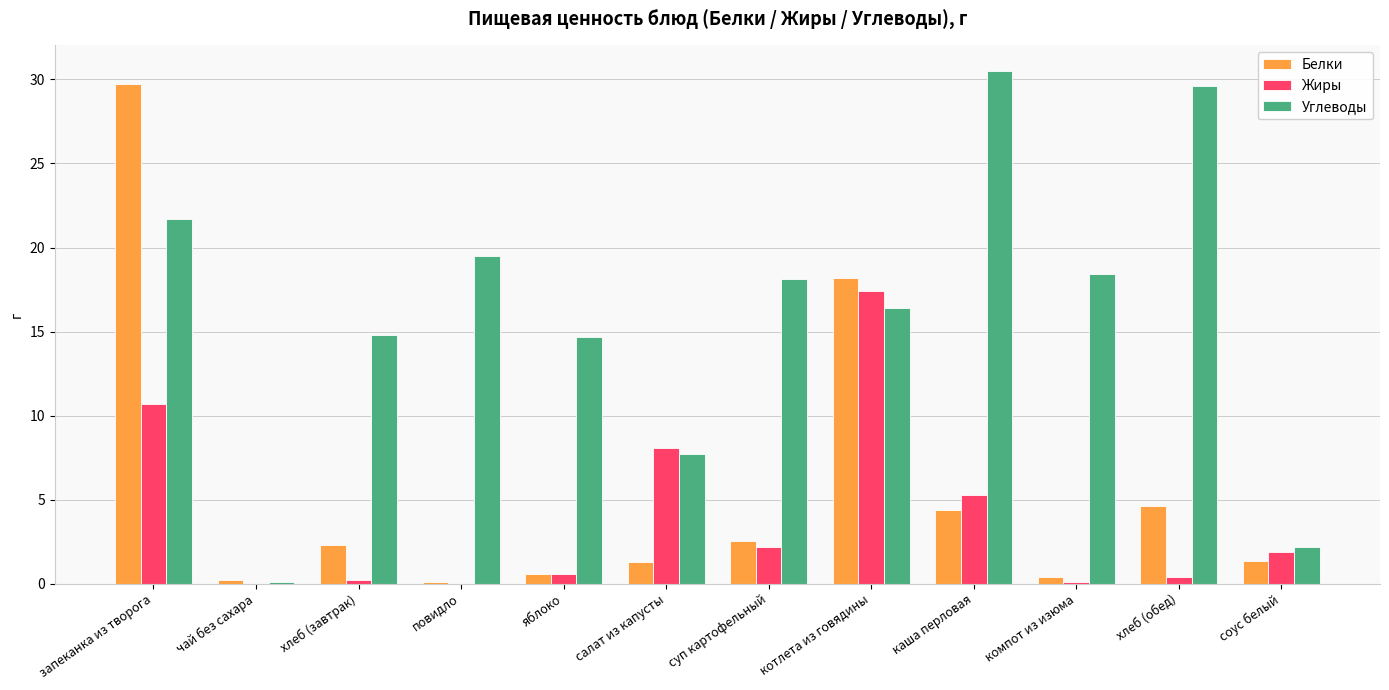

What are all the series names shown in the legend?

Белки, Жиры, Углеводы